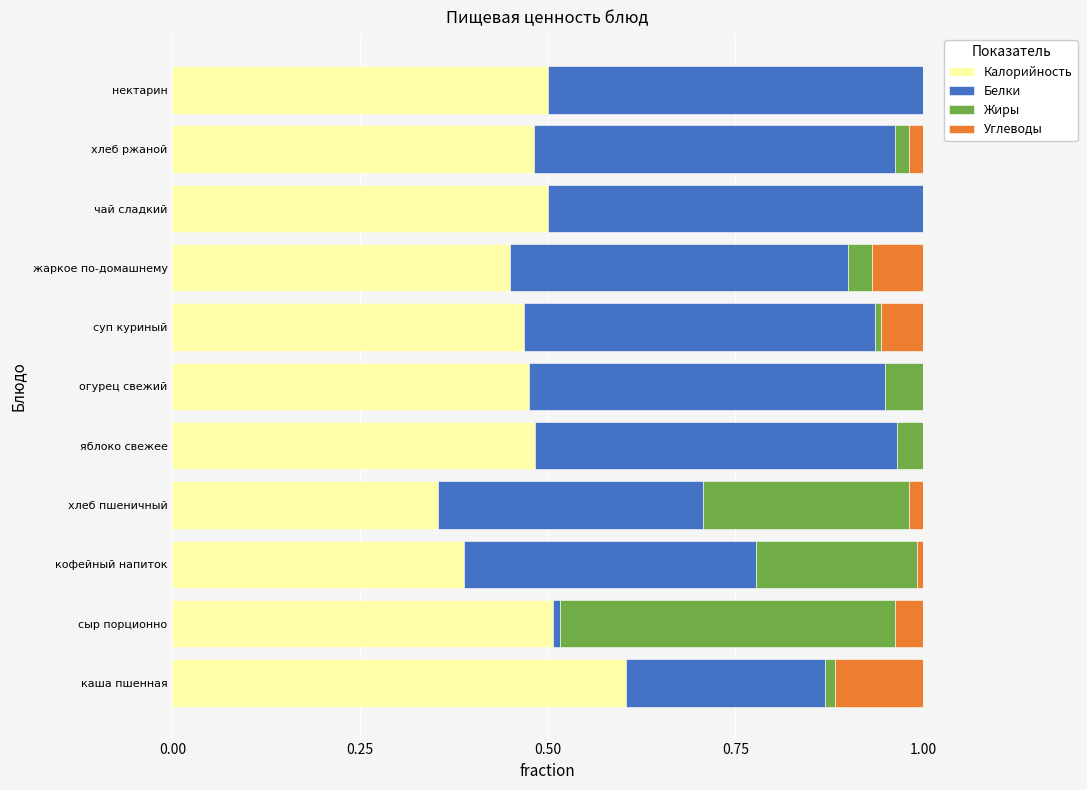

What is the total value across all series at чай сладкий?

1.0